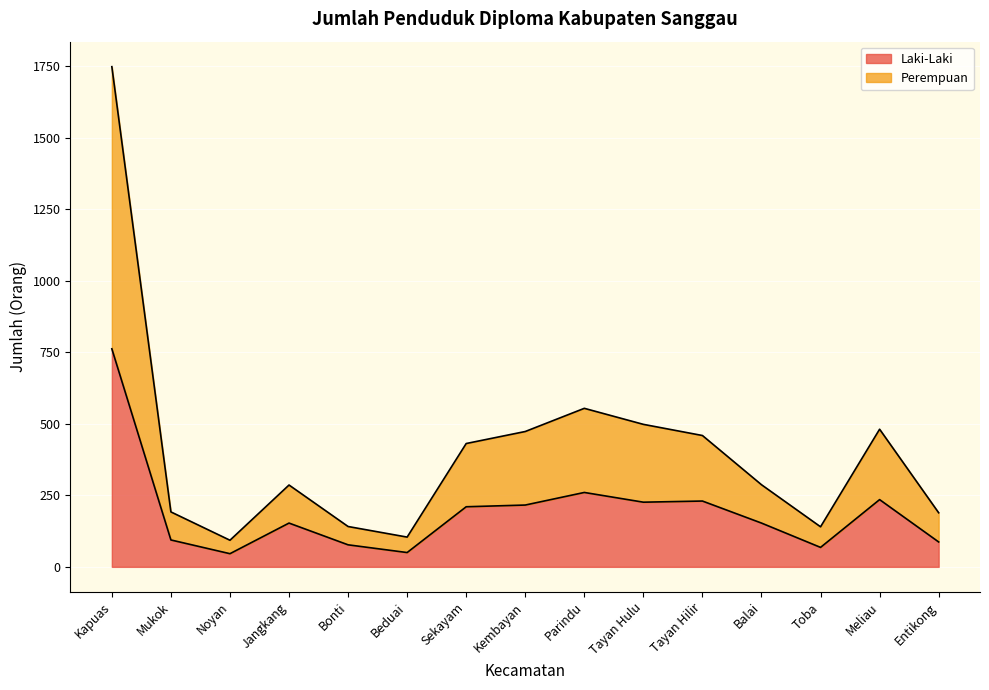

What is the total value across all series at Sekayam?

431